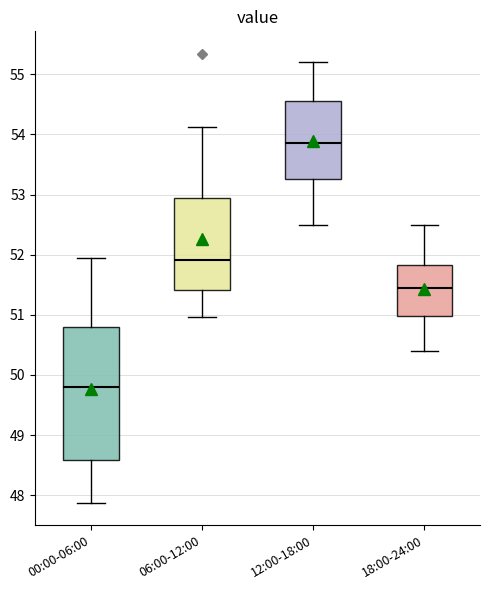

Which box is the tallest, from its lower edge to its upper edge?

00:00-06:00